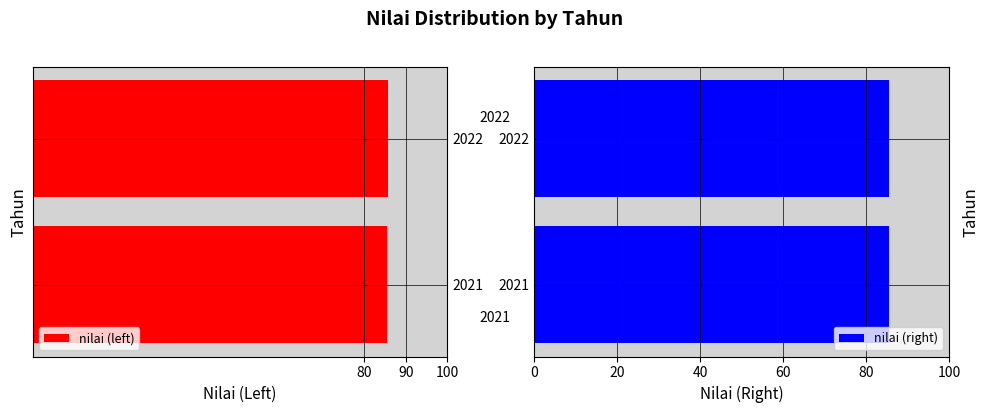

Is it true that nilai (right) equals 85.4 at 2021?

True